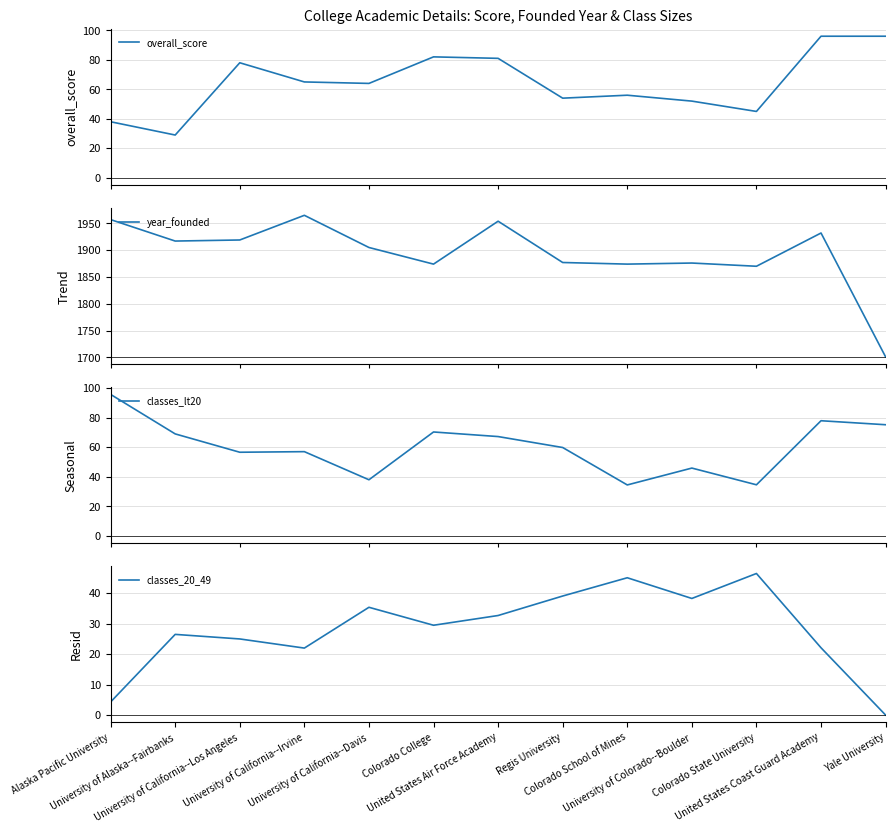

True or false: classes_lt20 has a value of 61.0 at University of California--Davis.

False